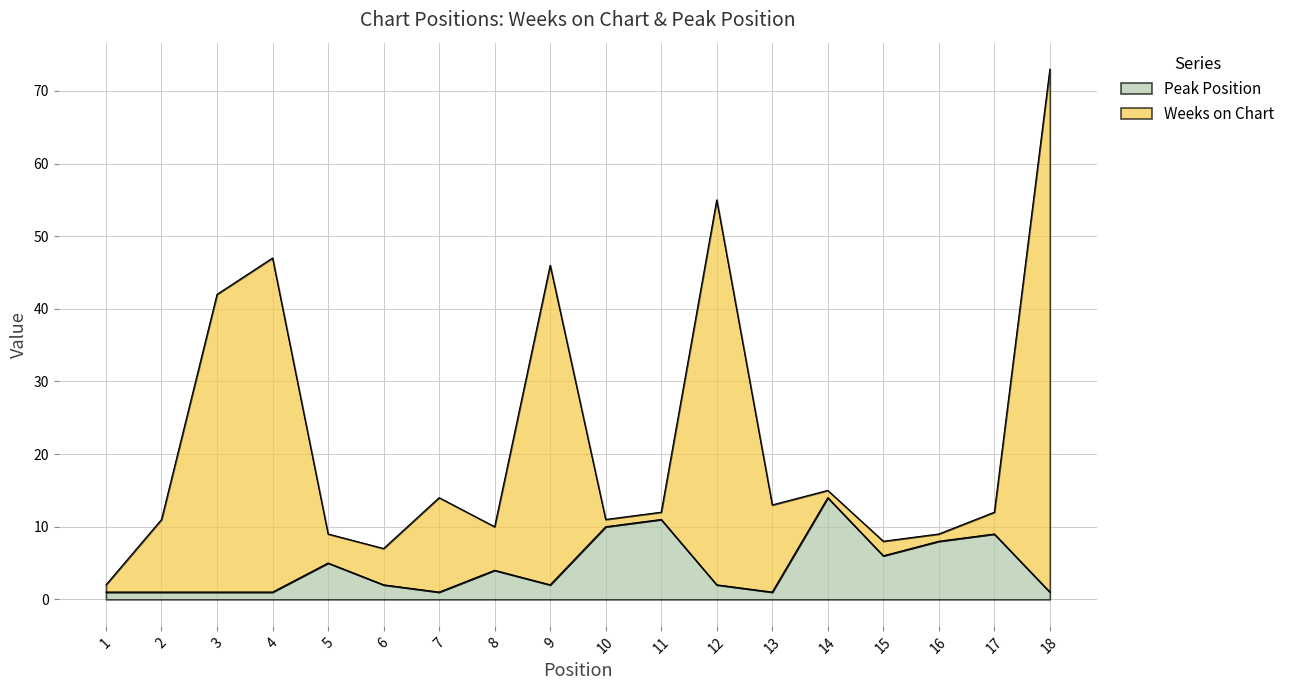

At which category is the sum across all series the highest?

18